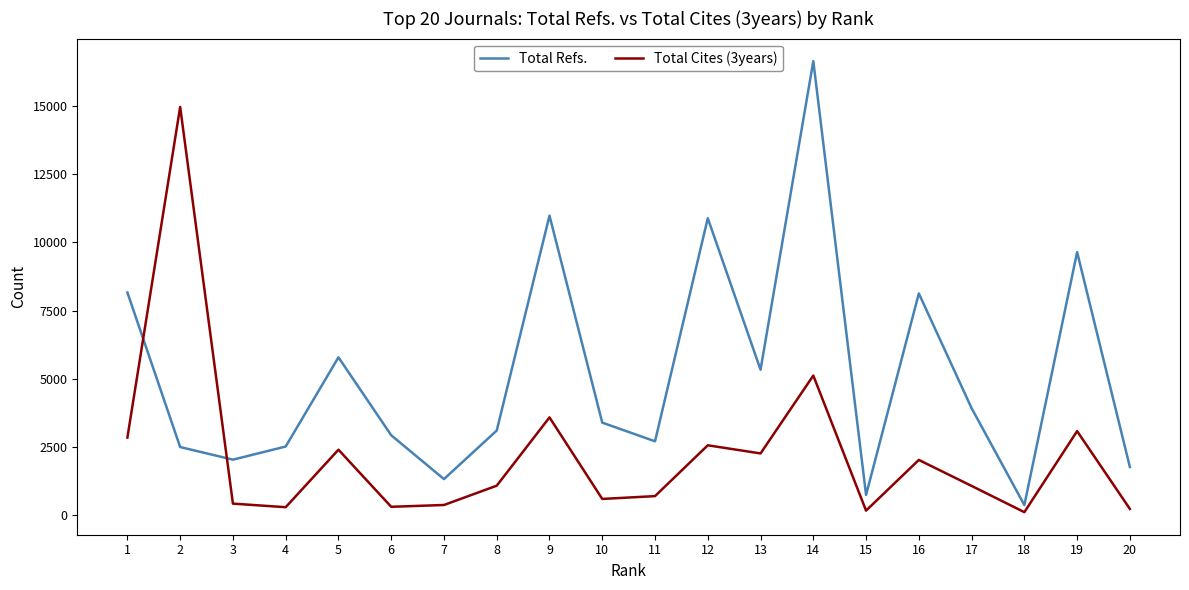

How many values in the Total Cites (3years) series are below 1089?

10